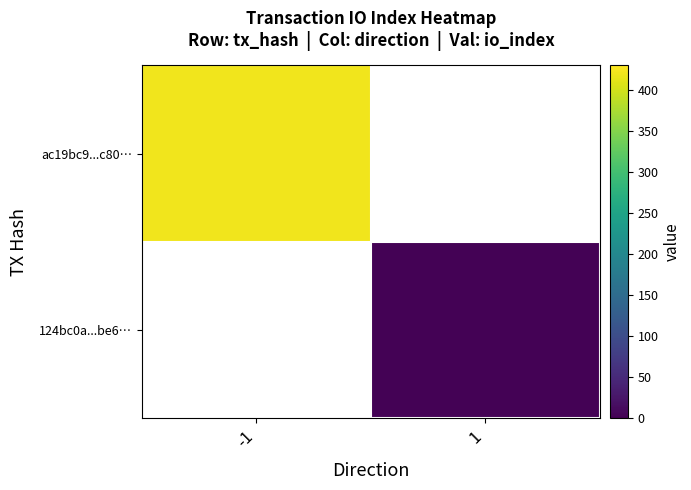

Rank the series by their average value, from highest to lowest.

ac19bc9...c80…, 124bc0a...be6…